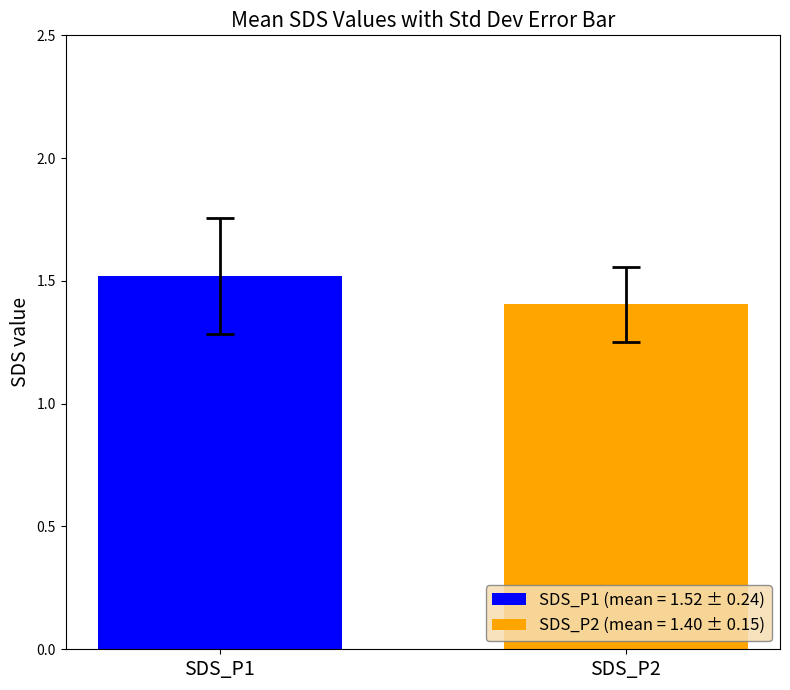

What is the smallest value displayed?

1.4